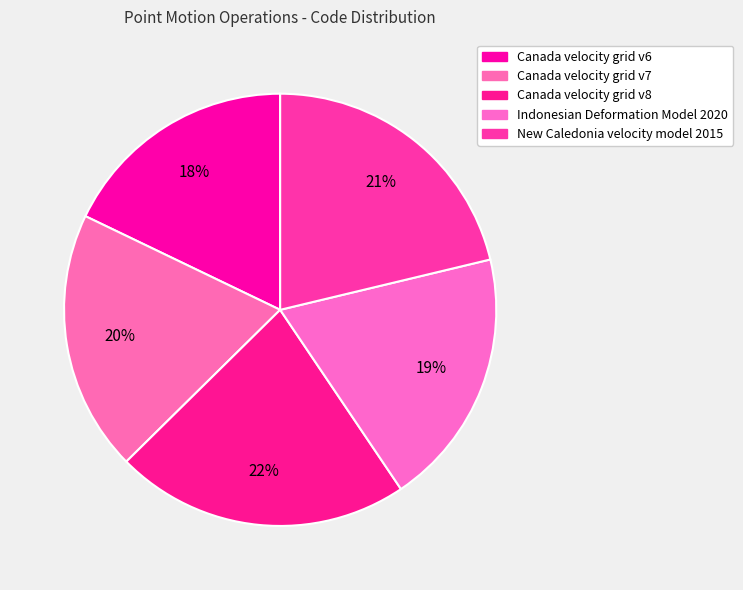

To the nearest percent, what percentage of the pie is New Caledonia velocity model 2015?

21%